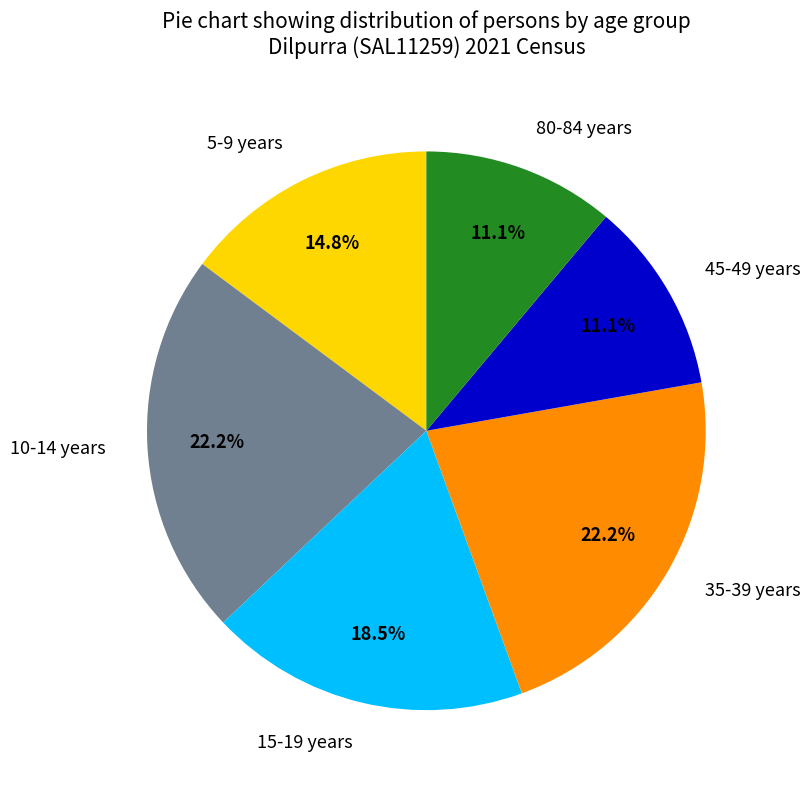

How many slices are in this pie chart?

6